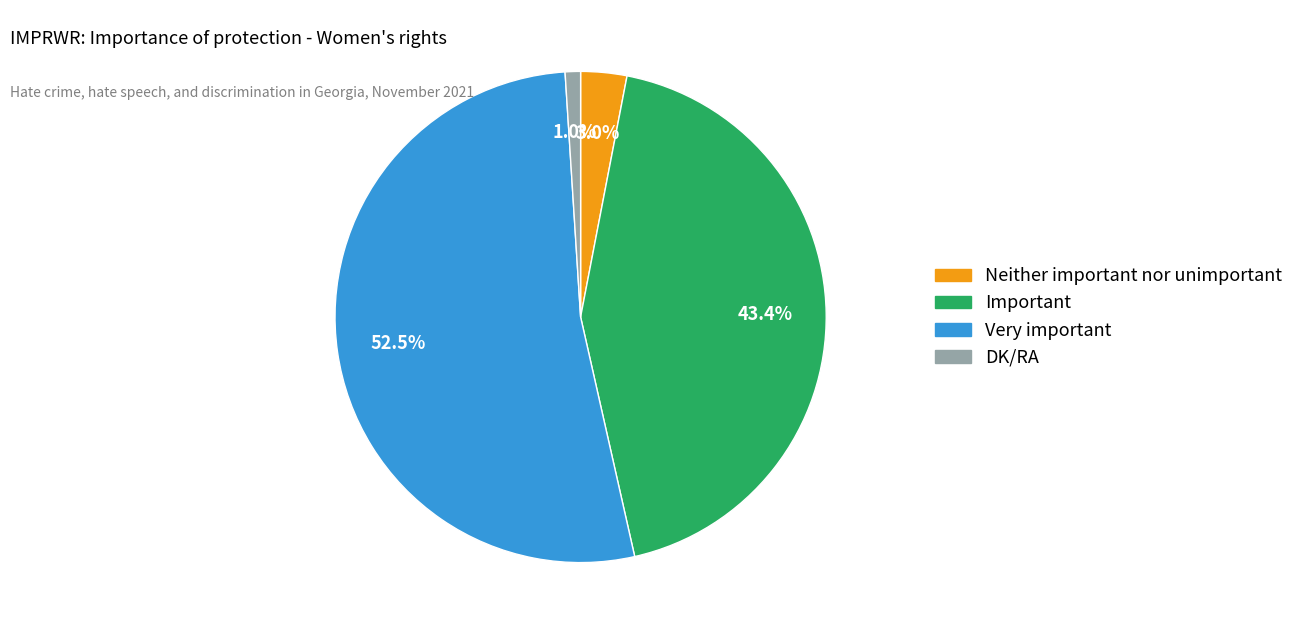

To the nearest percent, what is the average slice percentage?

25%